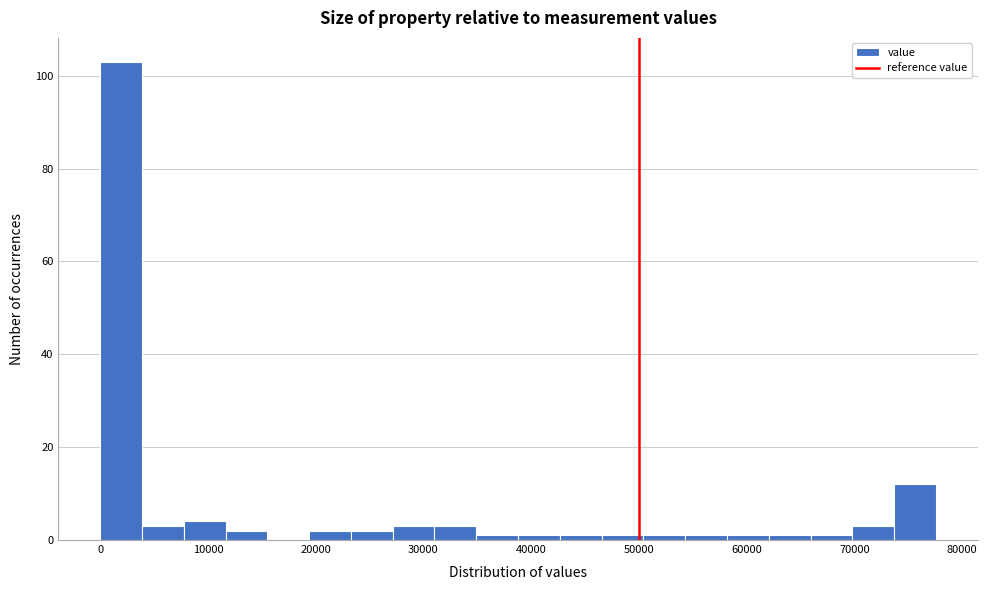

Around what value on the x-axis is the tallest bar? Give the approximate position of its centre, as read against the axis.

2000